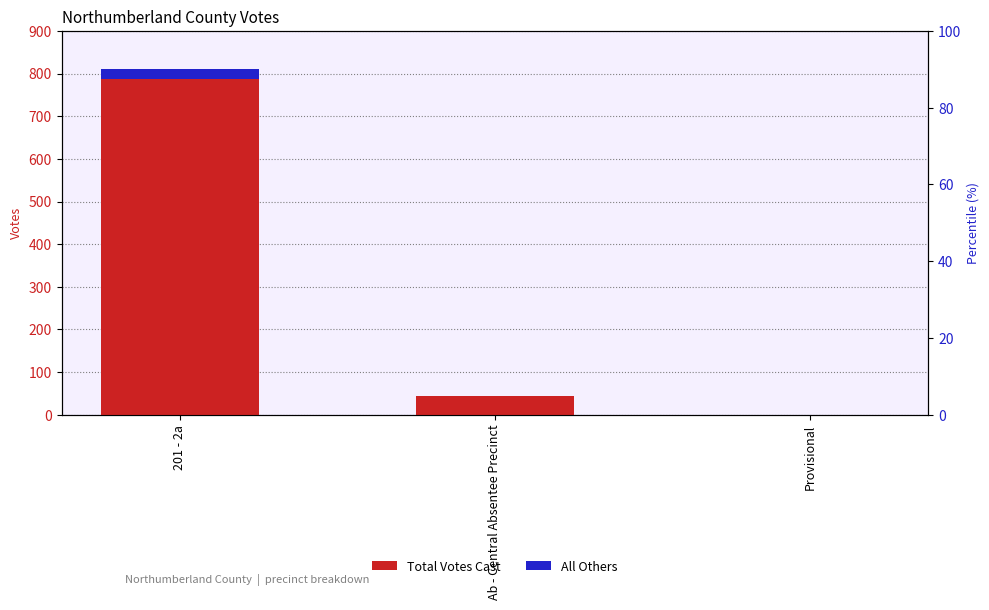

How many bars are there in each group?

2